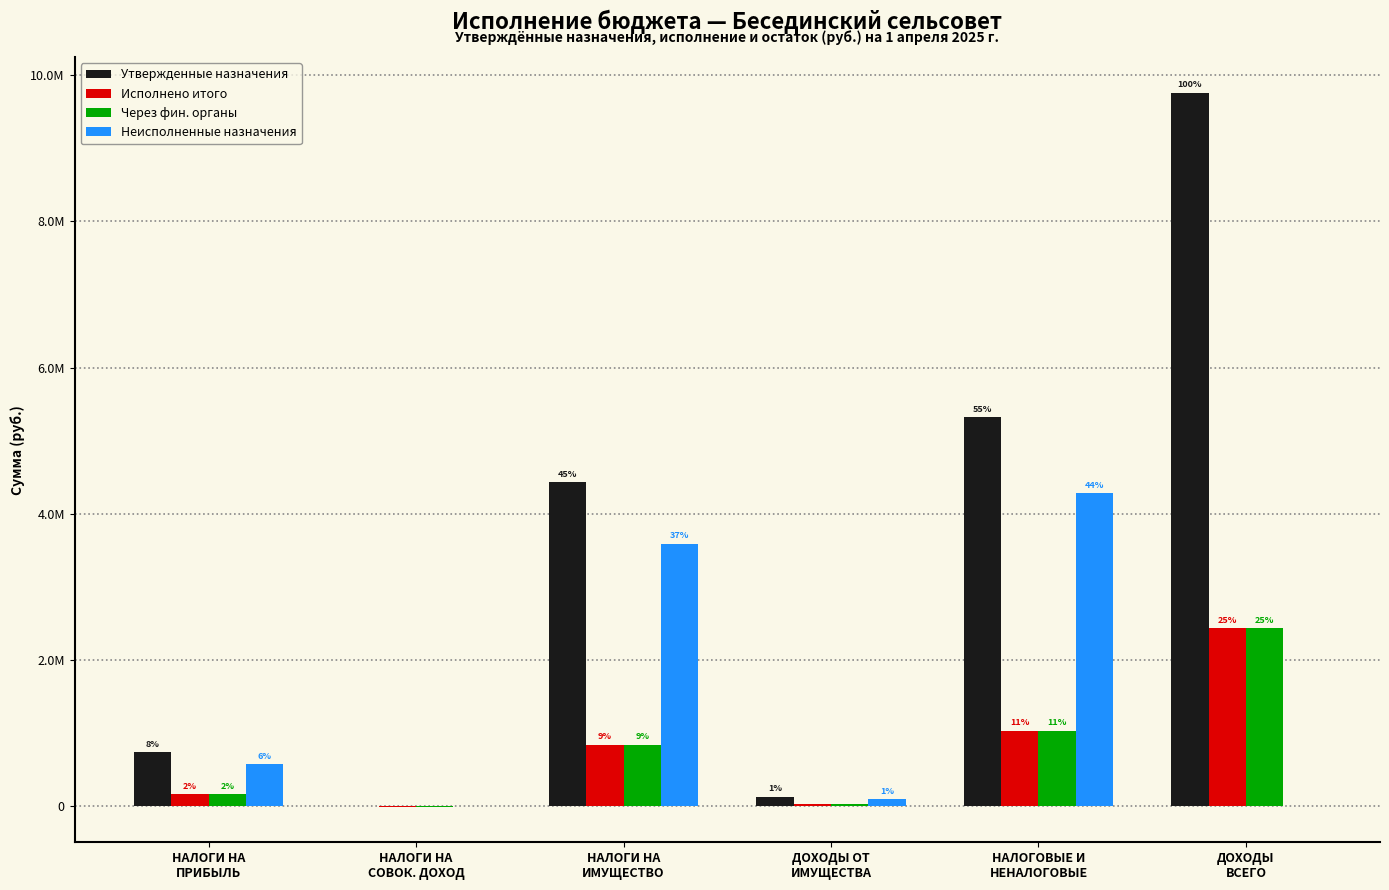

What is the difference between the maximum and minimum values in the Неисполненные назначения series?

4284041.5